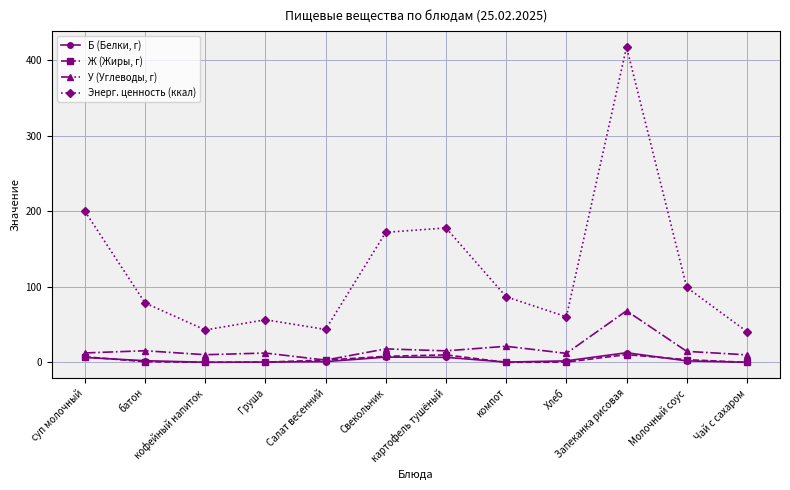

What is the value of the У (Углеводы, г) point at the 1st from the left?

12.5